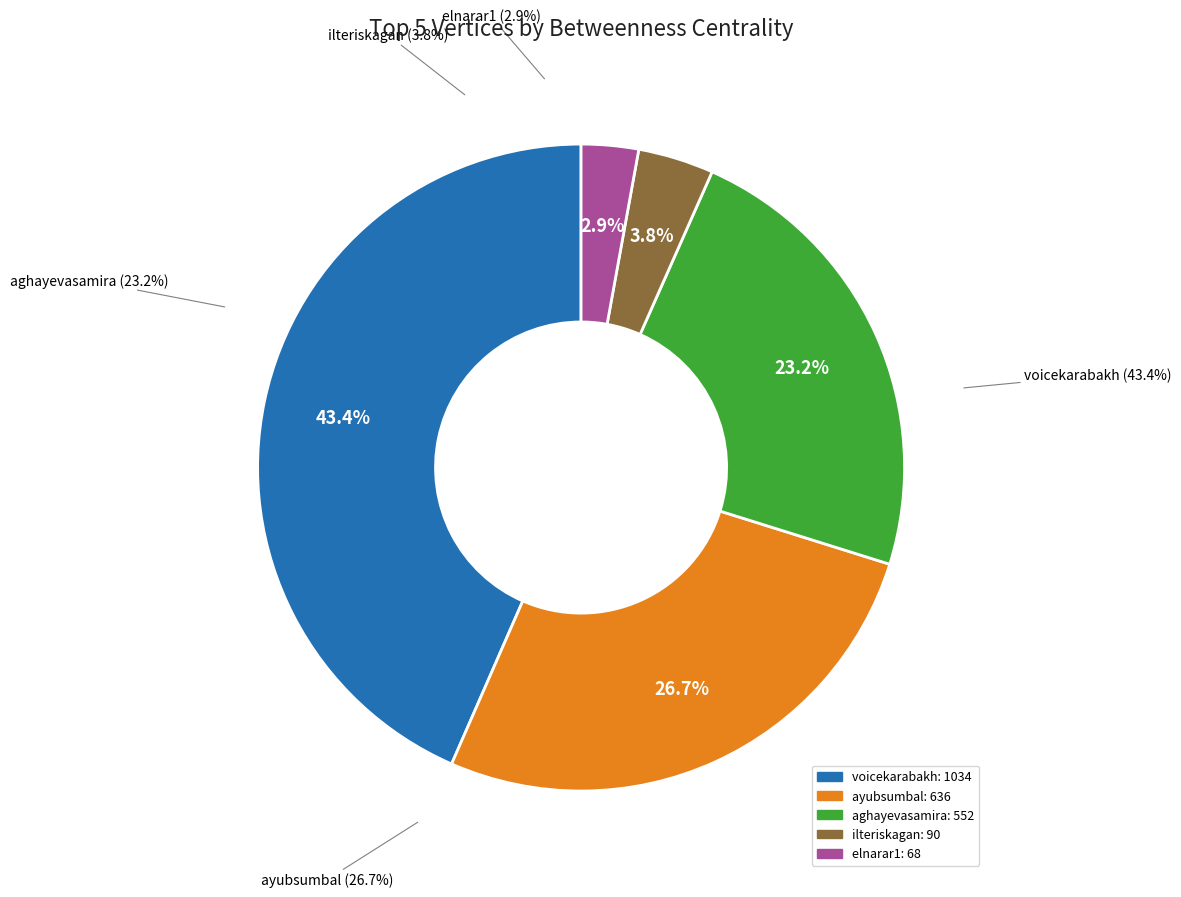

Do aghayevasamira and ilteriskagan together represent more than half of the pie?

No